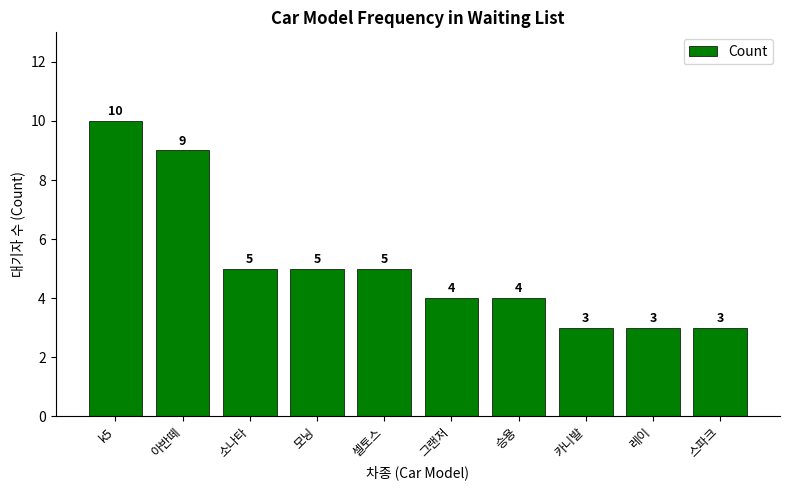

What is the label of the 5th bar from the right?

그랜저